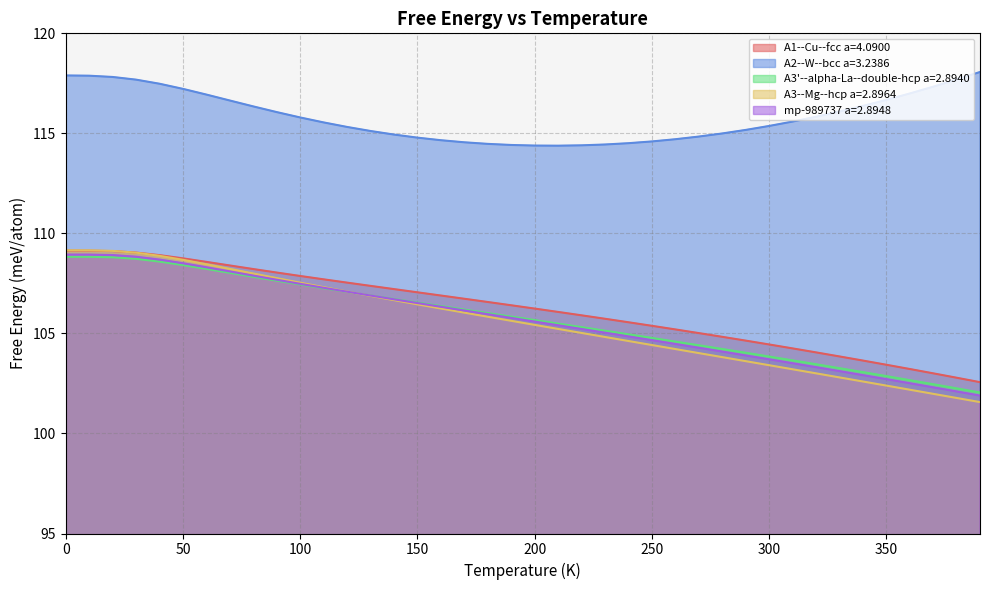

True or false: A2--W--bcc a=3.2386 and mp-989737 a=2.8948 cross at least once.

False